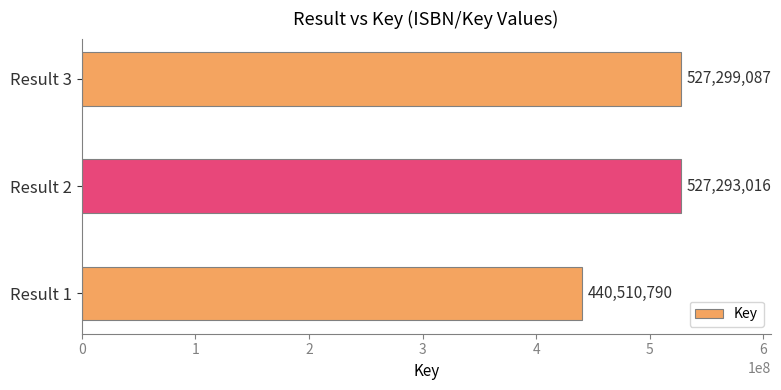

Between Result 2 and Result 1, which is larger?

Result 2